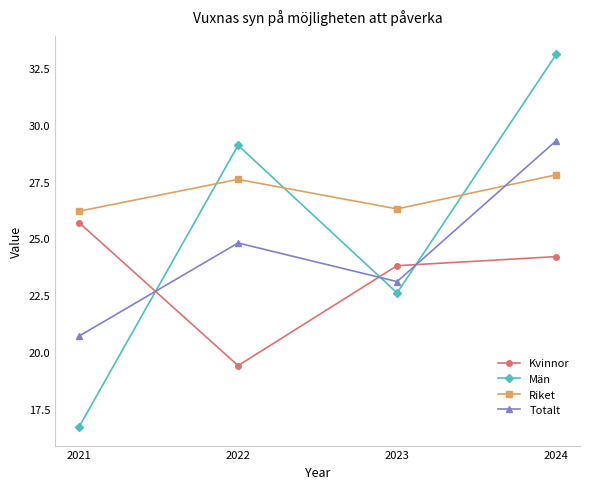

How many intersections are there between Män and Riket?

3